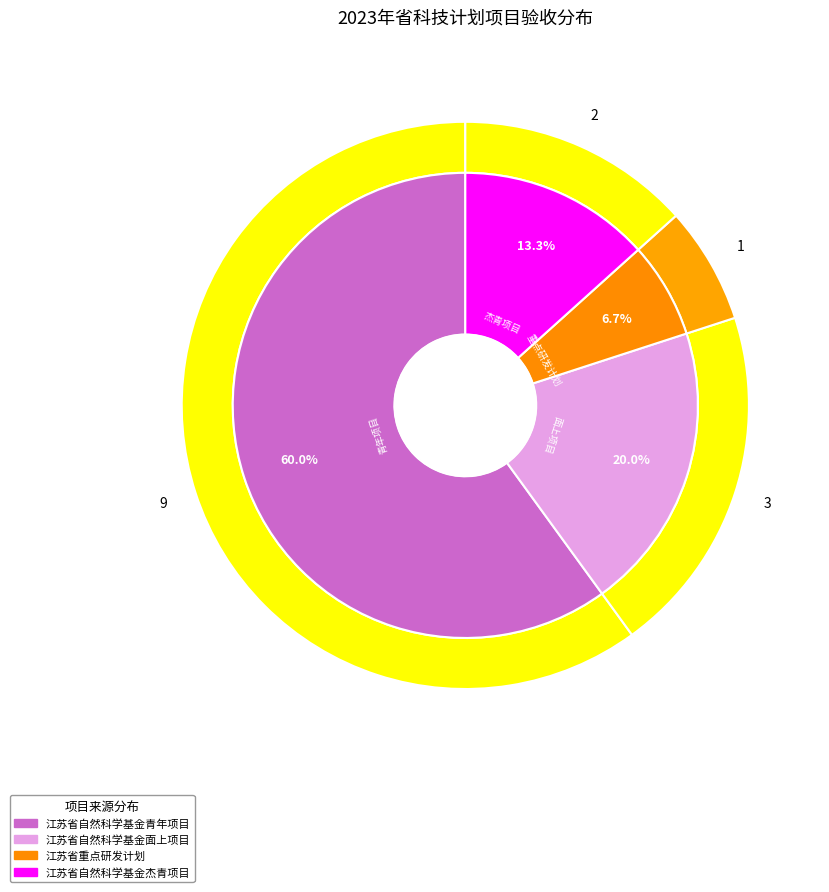

To the nearest percent, what portion does 江苏省自然科学基金青年项目 represent?

60%